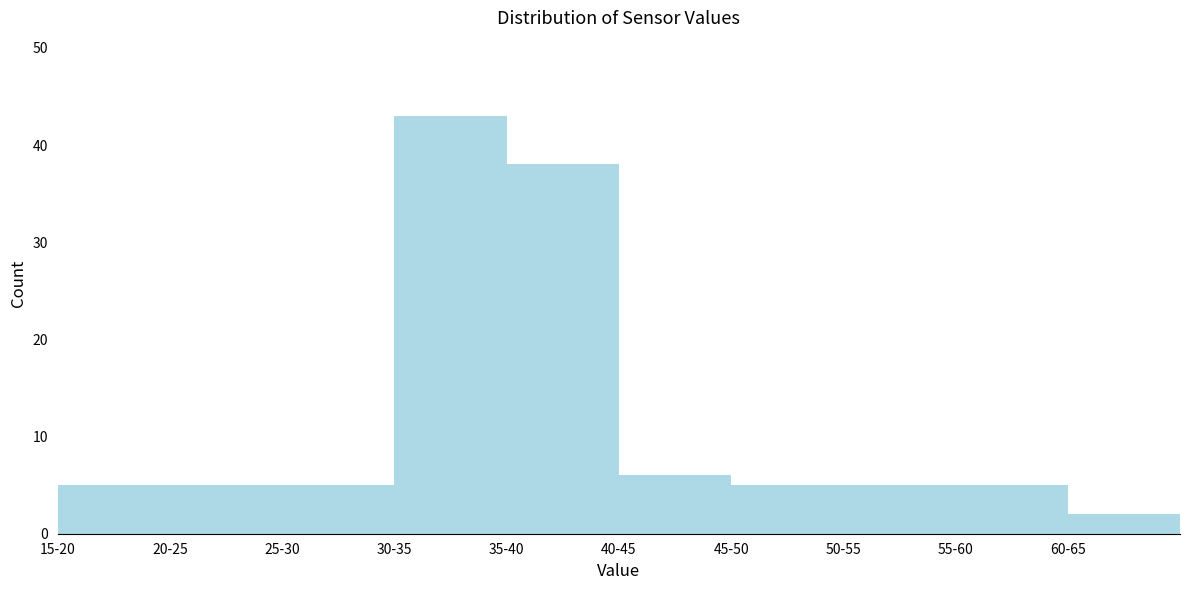

Reading left to right, list all the values displayed in this chart.

5	5	5	43	38	6	5	5	5	2